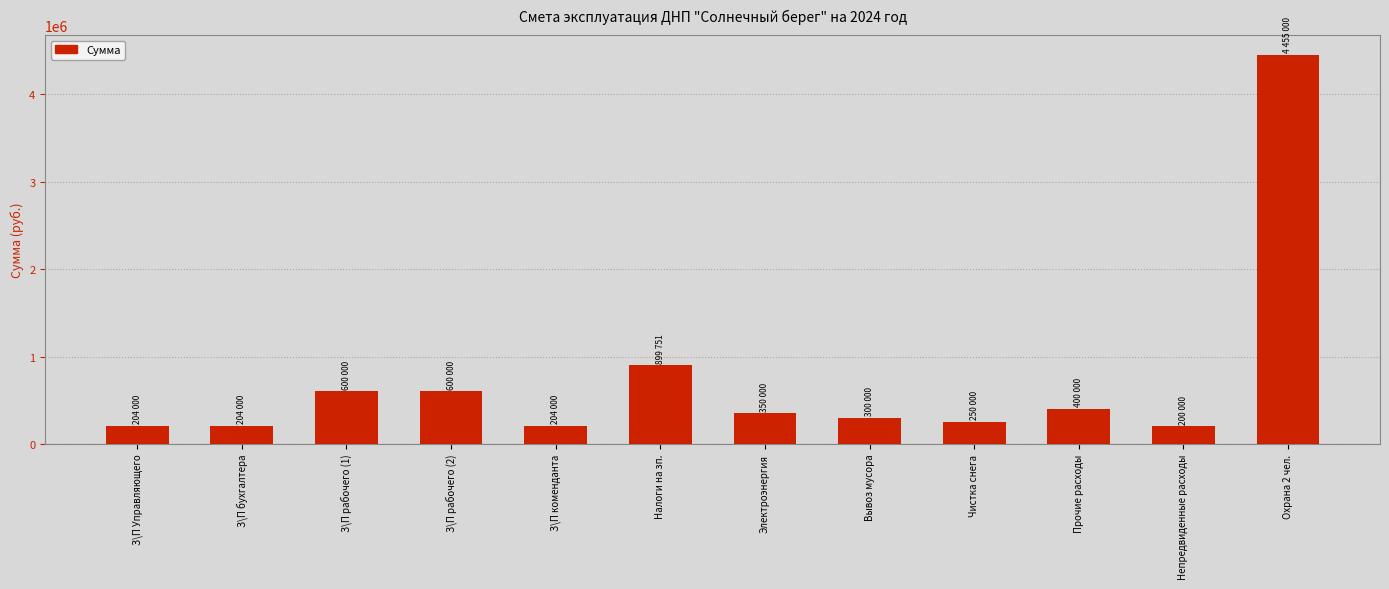

True or false: the data shows 899751.4 at Налоги на зп..

True